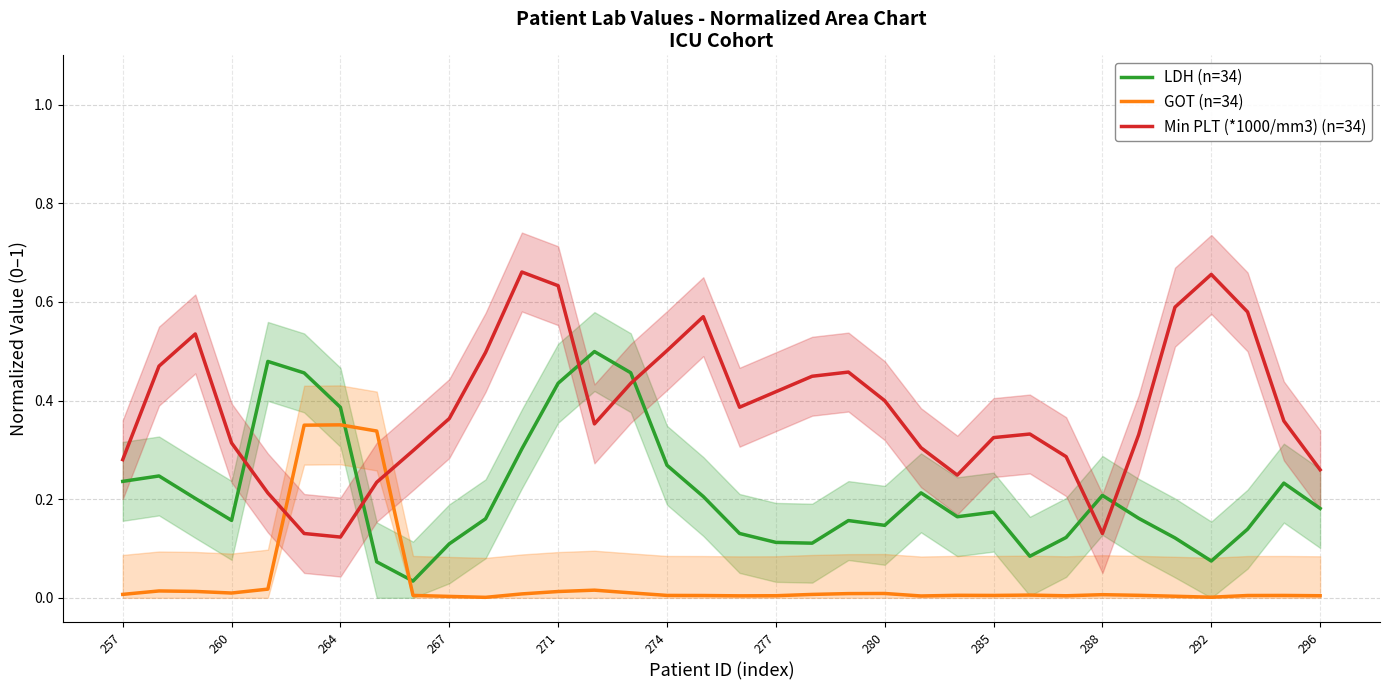

In Min PLT (*1000/mm3) (n=34), how many points are lower than both neighbors (excluding endpoints)?

5